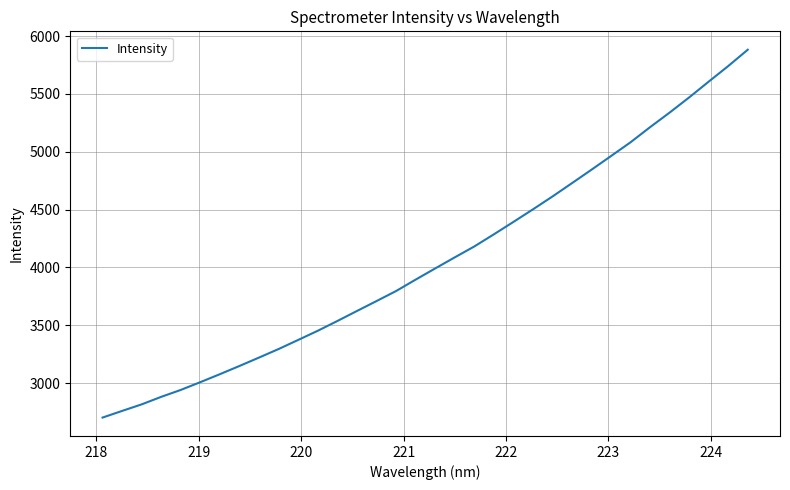

What is the difference between the maximum and minimum values?

3178.8